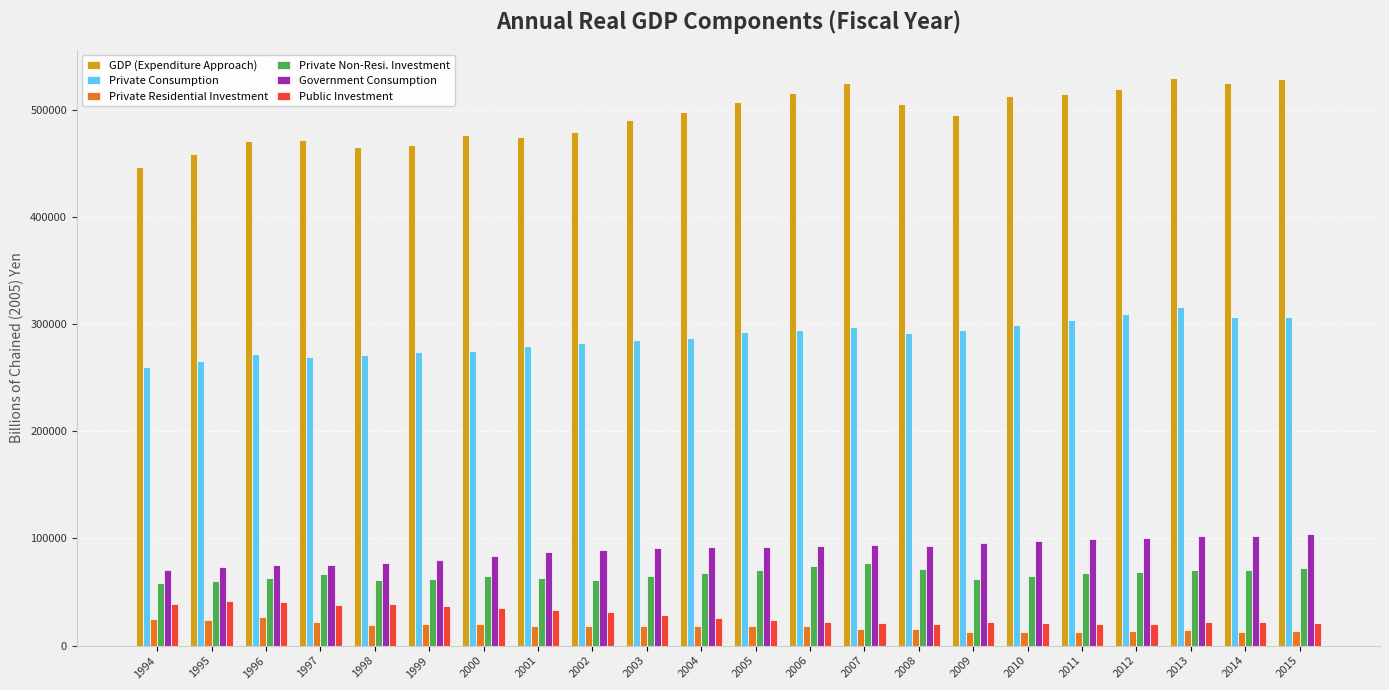

Is the value of GDP (Expenditure Approach) at 2001 greater than the value of Public Investment at 2012?

Yes